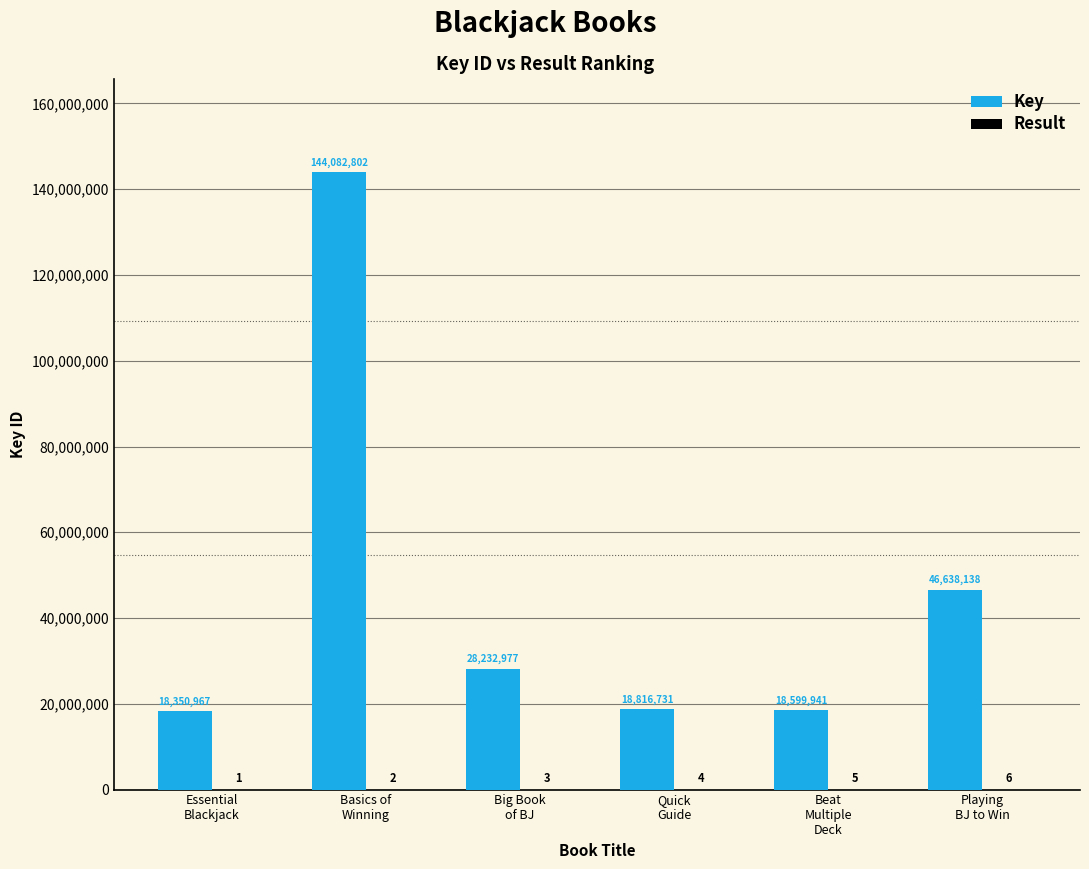

What is the sum of all Key values?

274721556